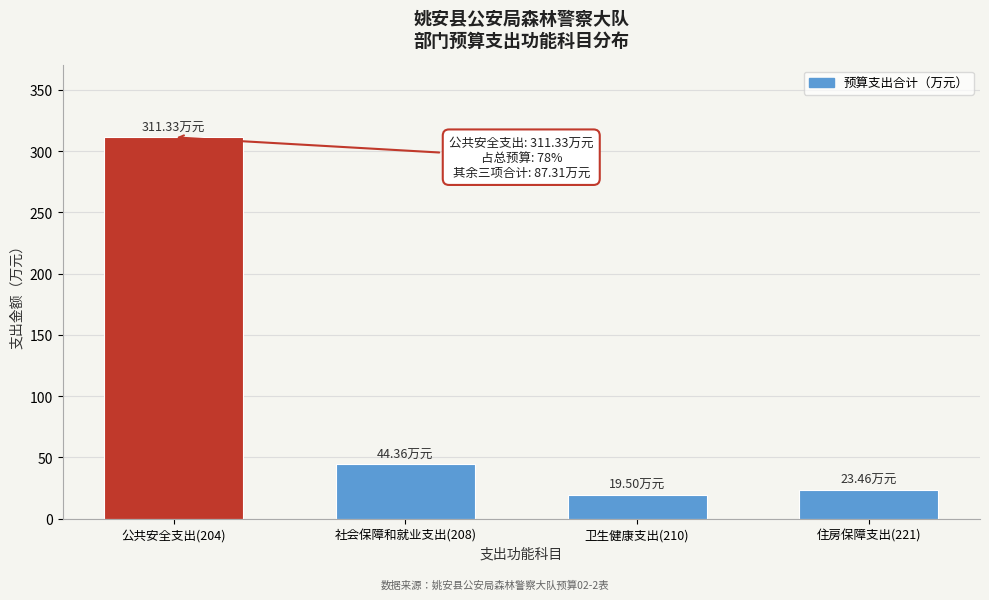

What is the change in value from 公共安全支出(204) to 住房保障支出(221)?

-287.9